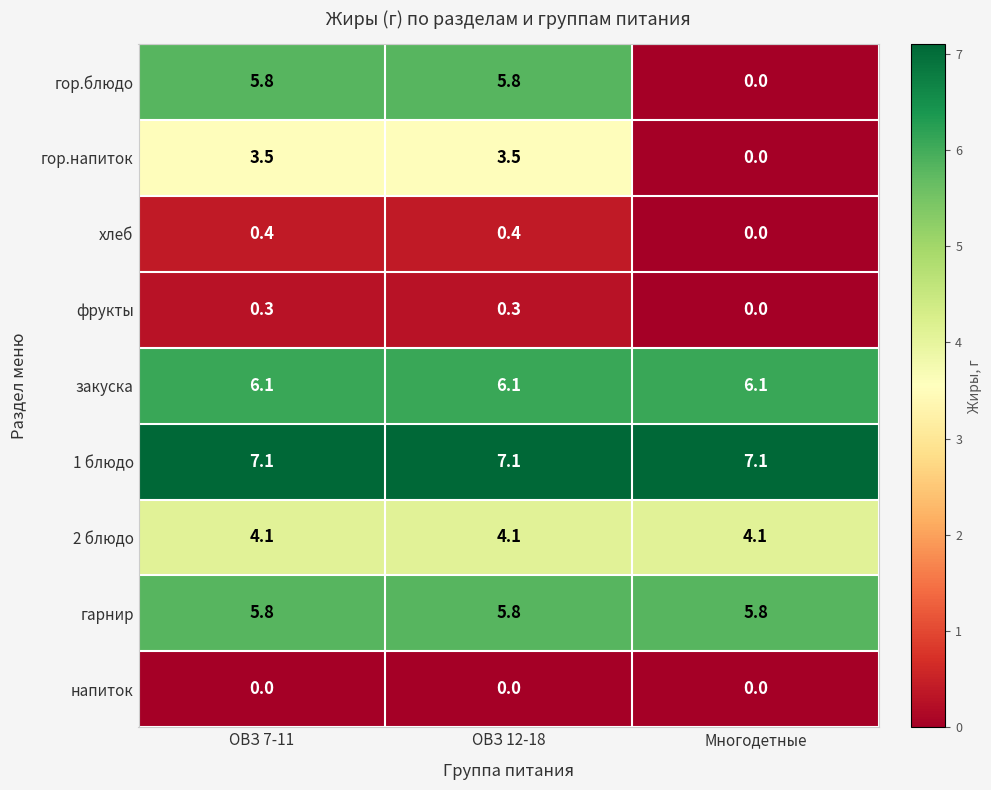

What is the average value of the 2 блюдо series?

4.1